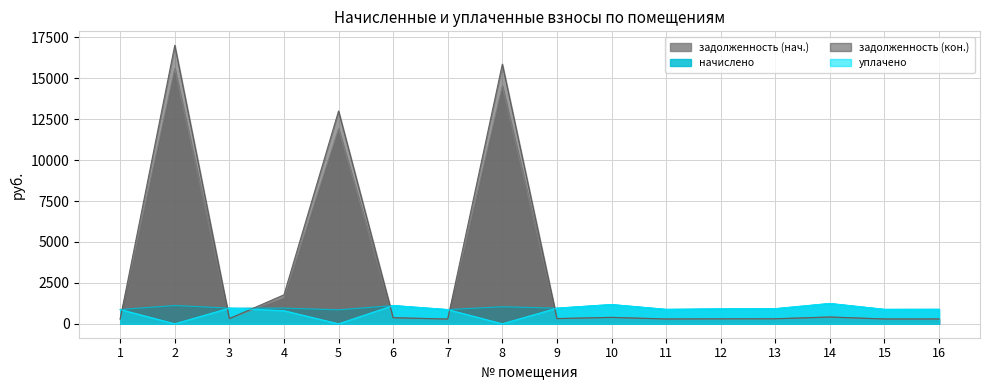

Where do задолженность (кон.) and начислено first cross each other?

1 and 2